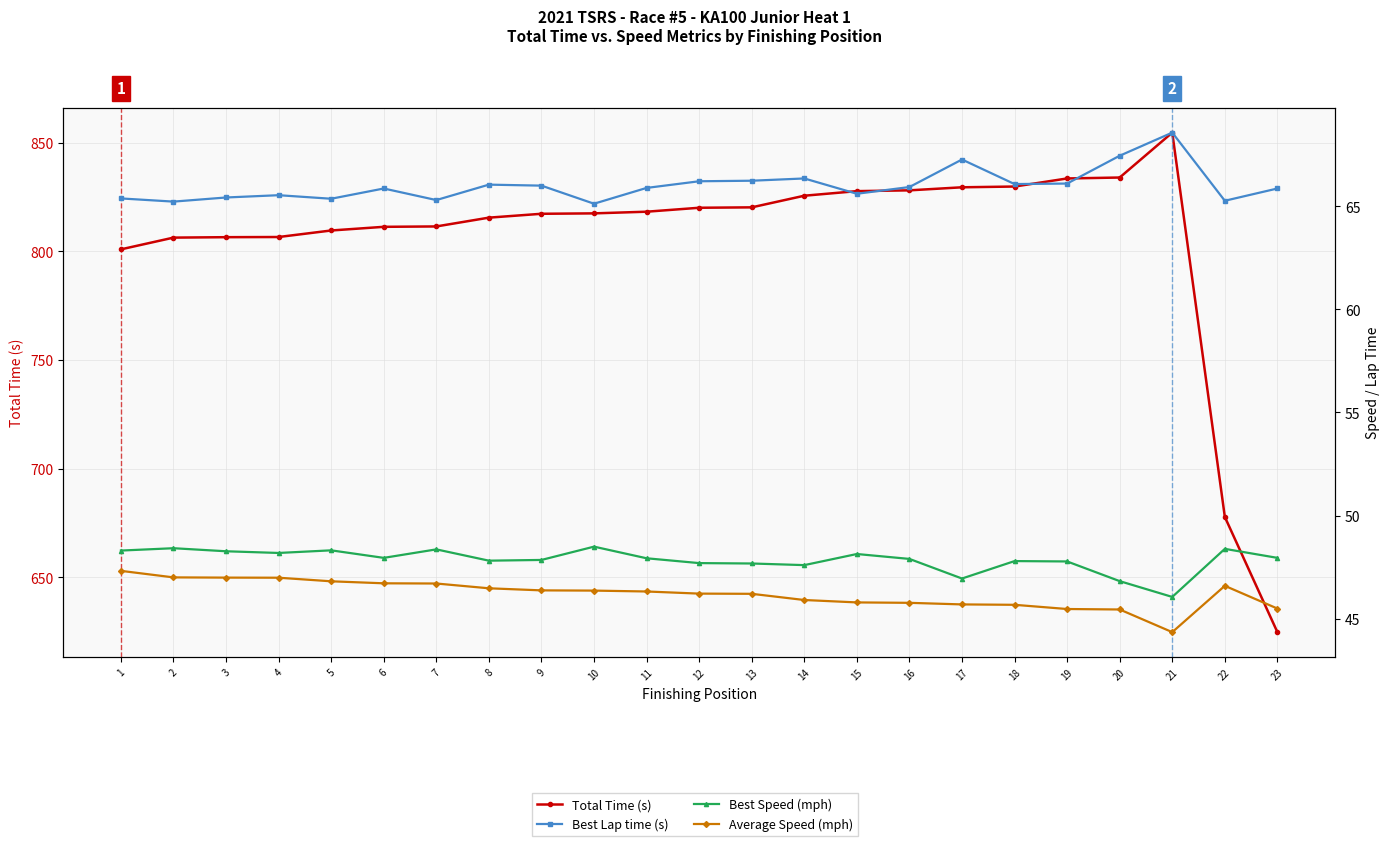

How many interior local valleys does the Best Speed (mph) series have?

6